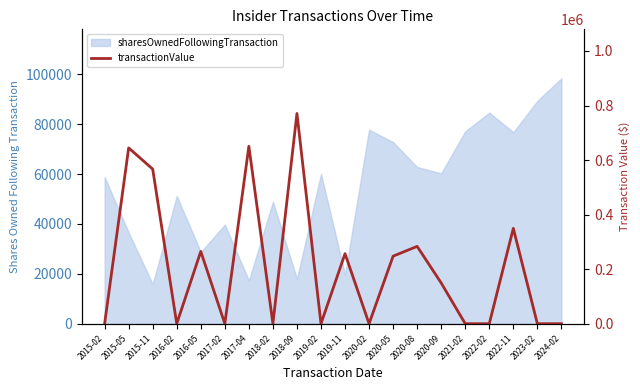

The value at 2019-02 is 0. True or false?

True